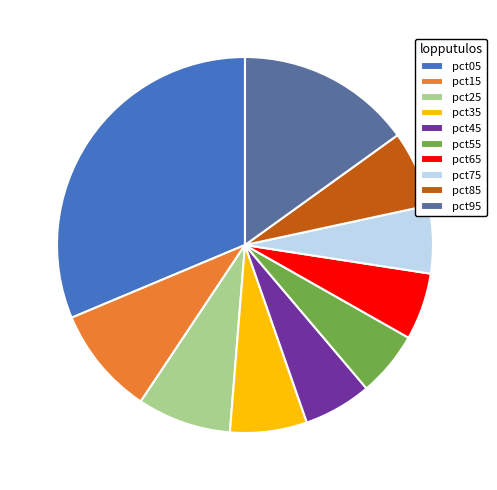

Which category has the biggest portion of the pie?

pct05